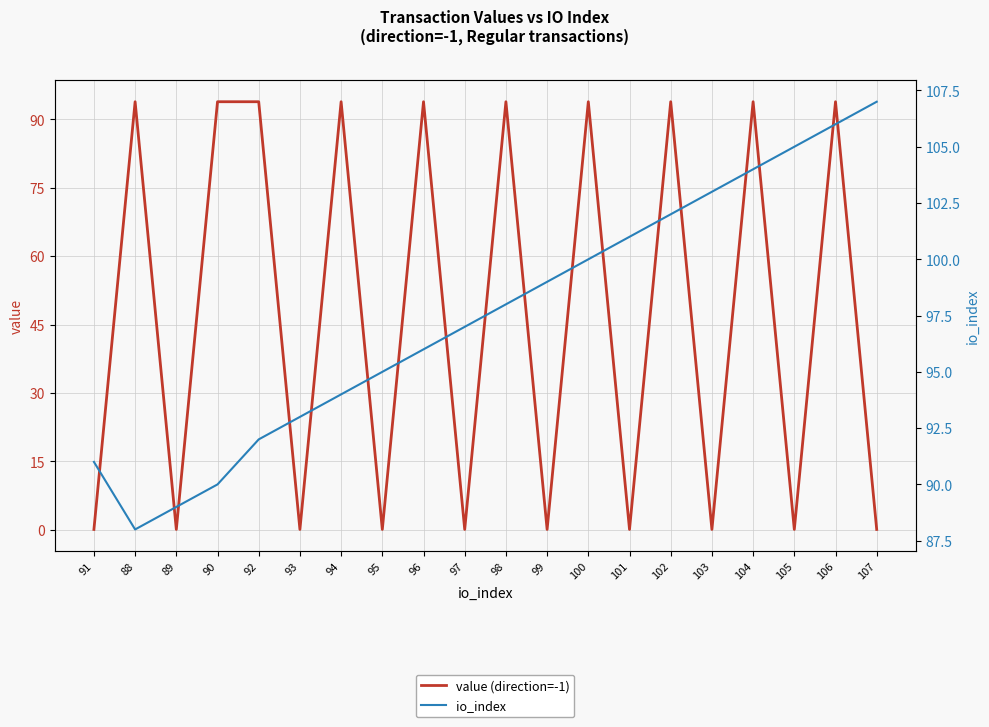

What position from the left is 88?

2